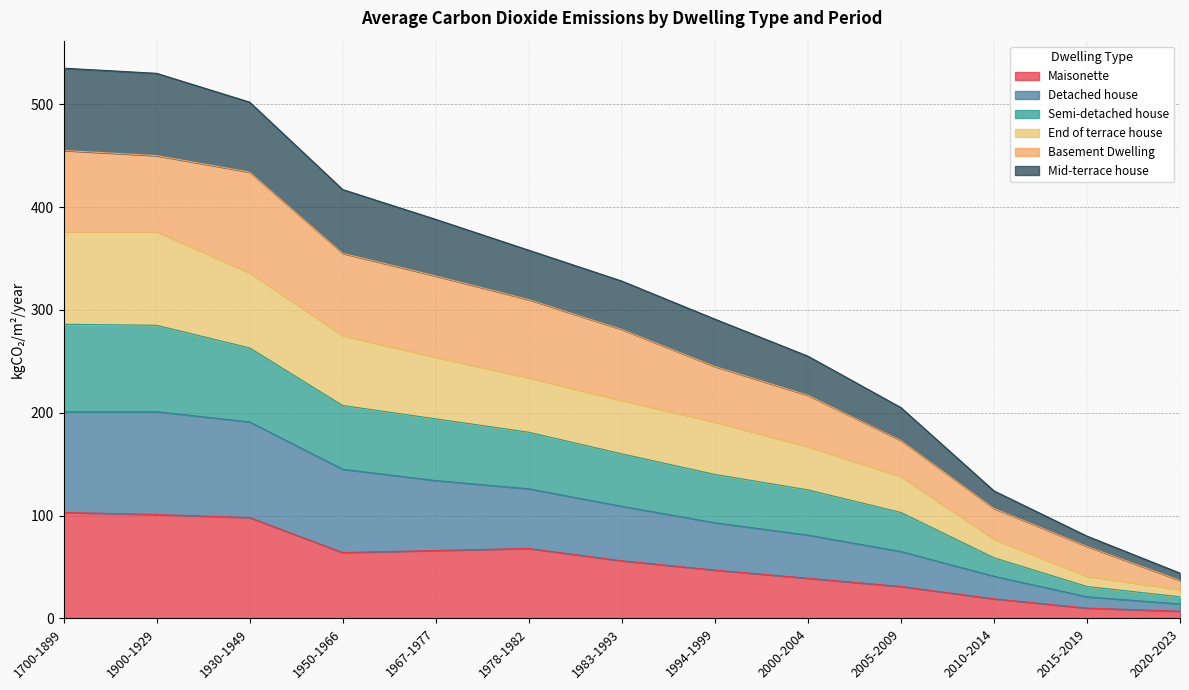

What is the label of the 11th point from the right?

1930-1949